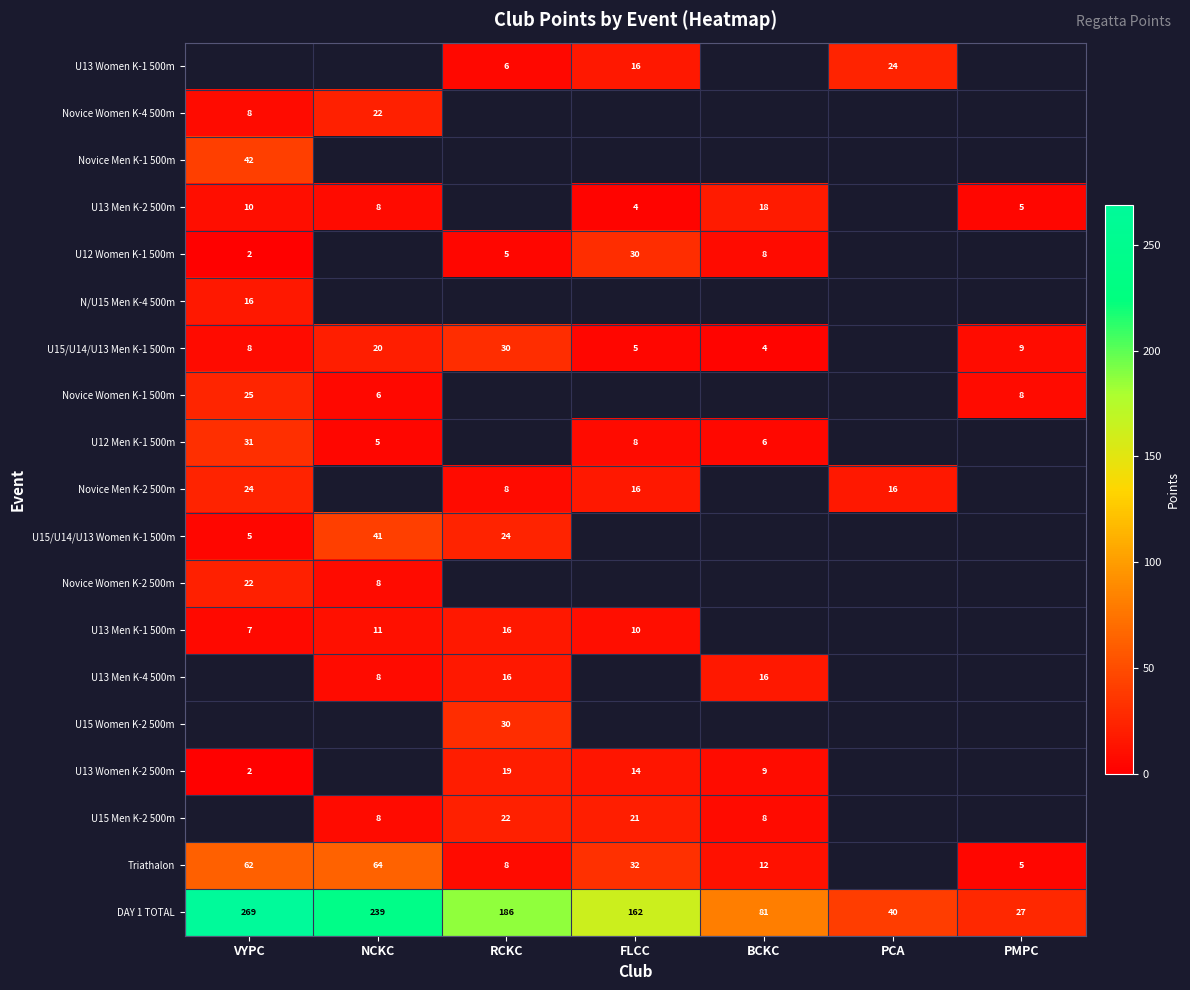

Is the value of U15/U14/U13 Men K-1 500m at RCKC greater than the value of U13 Men K-4 500m at BCKC?

Yes